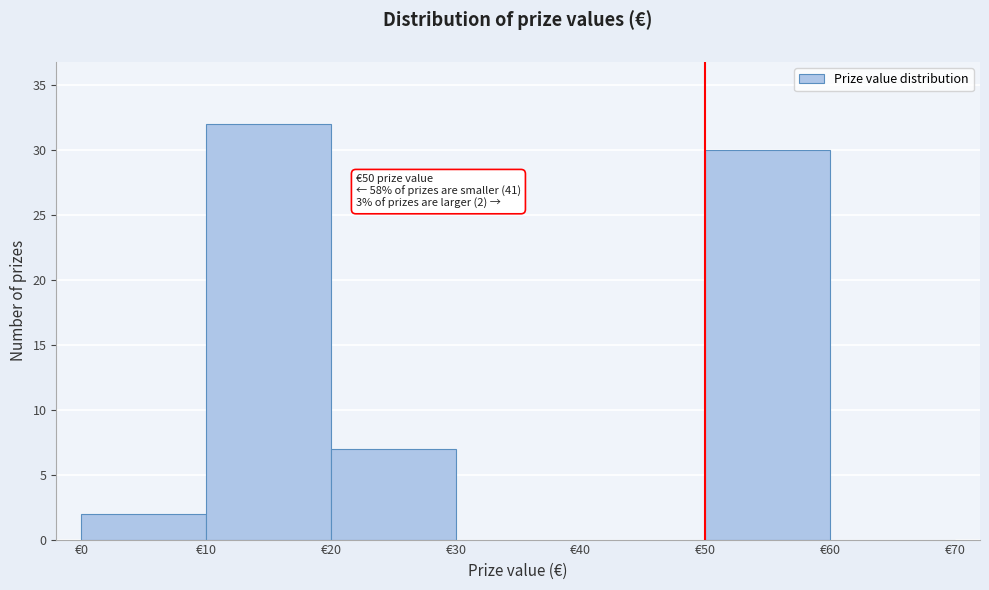

Which range on the x-axis has the tallest bar?

10 to 20